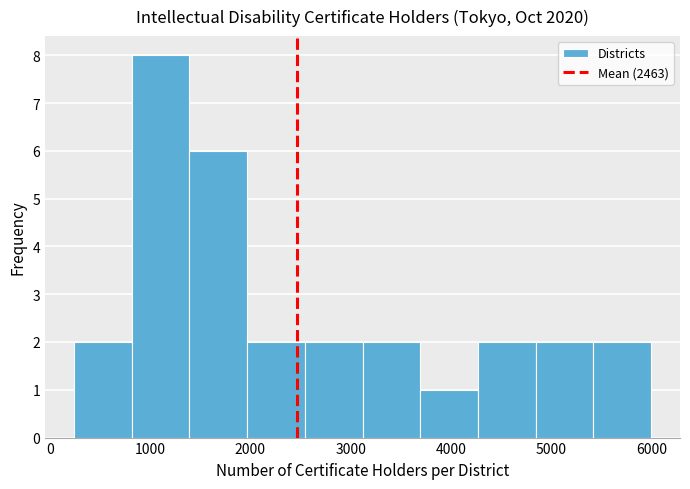

Reading left to right, list every bar in this chart as the range it spans on the x-axis followed by its height. Neither the bar edges nor the heights are printed on the chart, so give them approximately, as read against the axes.

200 to 800: 2
800 to 1400: 8
1400 to 2000: 6
2000 to 2500: 2
2500 to 3100: 2
3100 to 3700: 2
3700 to 4300: 1
4300 to 4800: 2
4800 to 5400: 2
5400 to 6000: 2